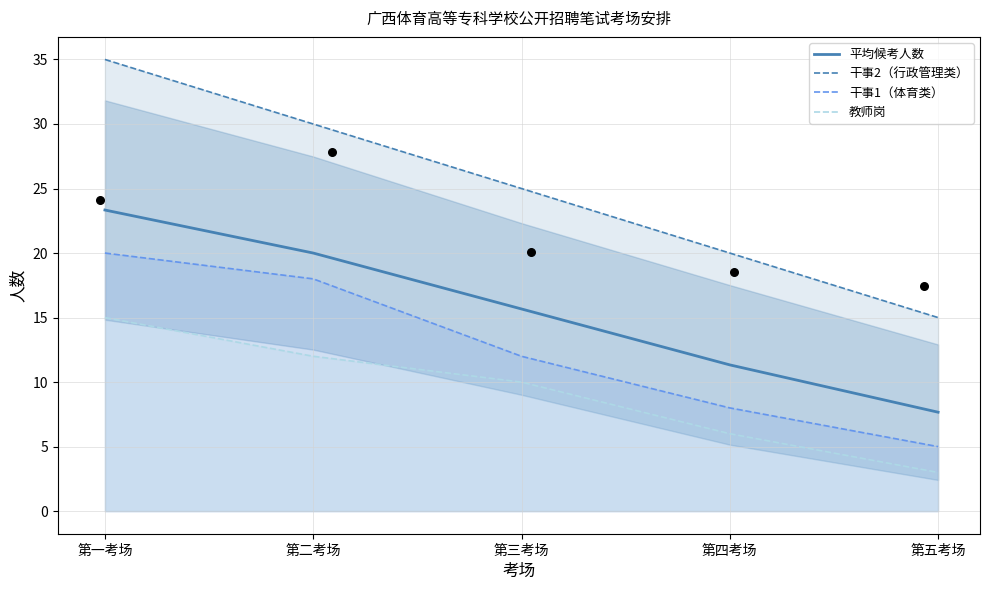

Which series has the largest total across all categories?

干事2（行政管理类）